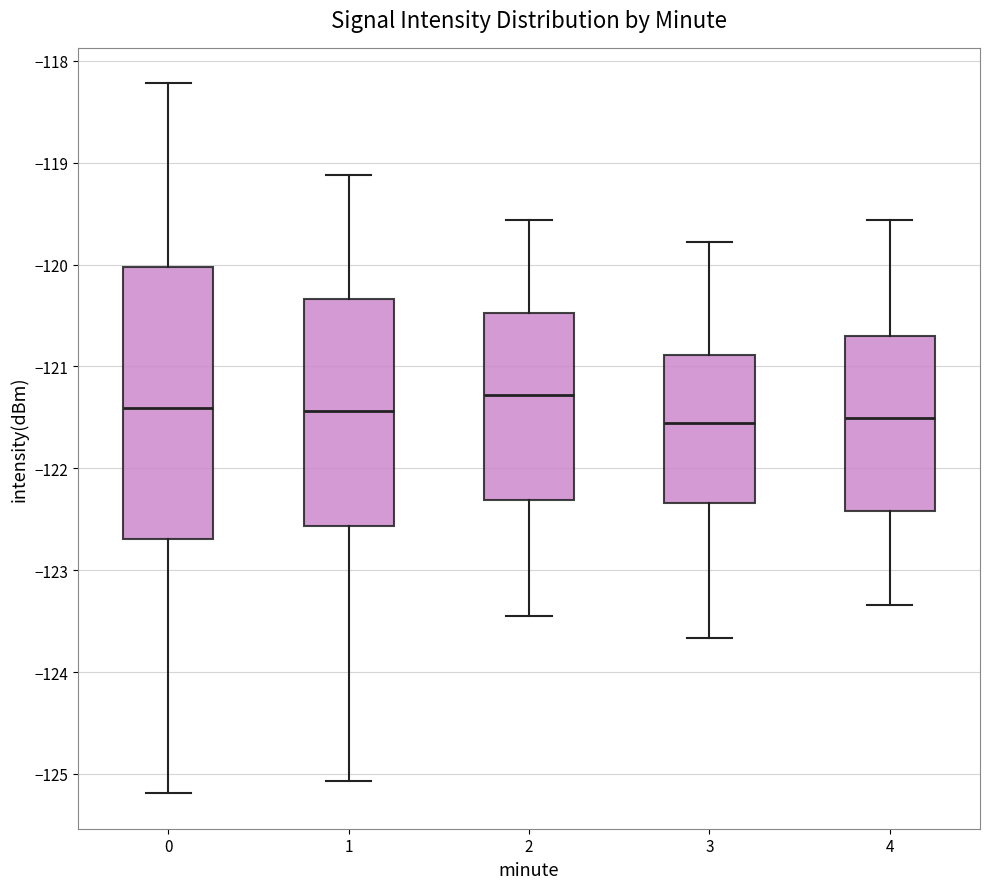

Comparing the boxes themselves (not the whiskers), which one is the tallest?

0